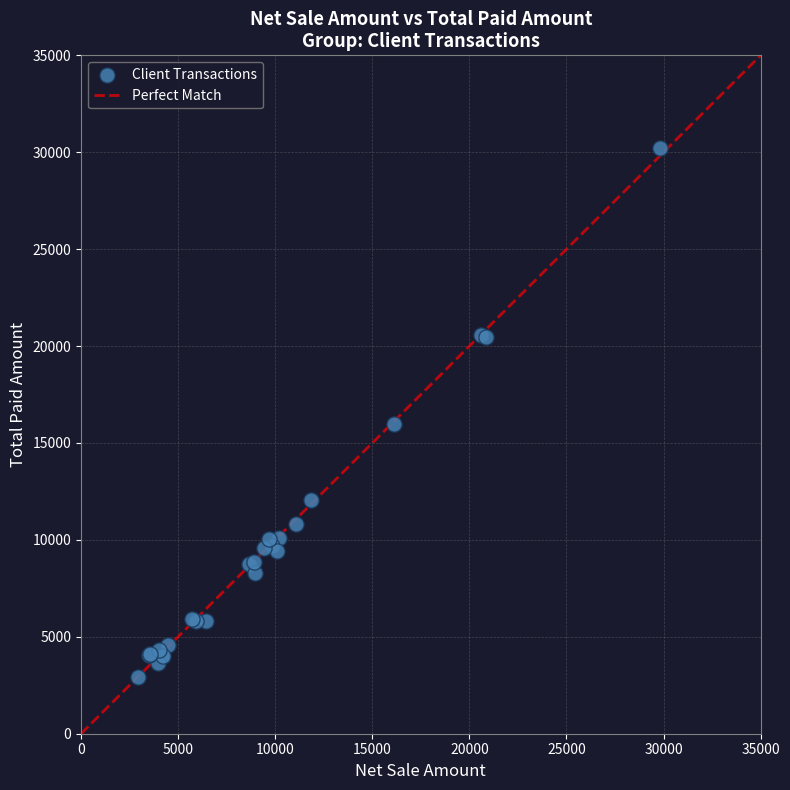

What Y value in the scatter plot is closest to 16567?

15965.3